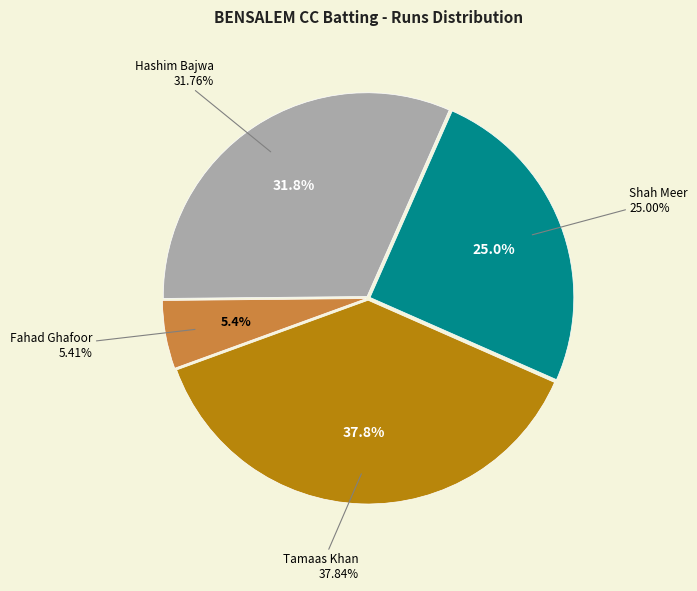

Is it true that Nauman Khan is 0% of the pie?

True